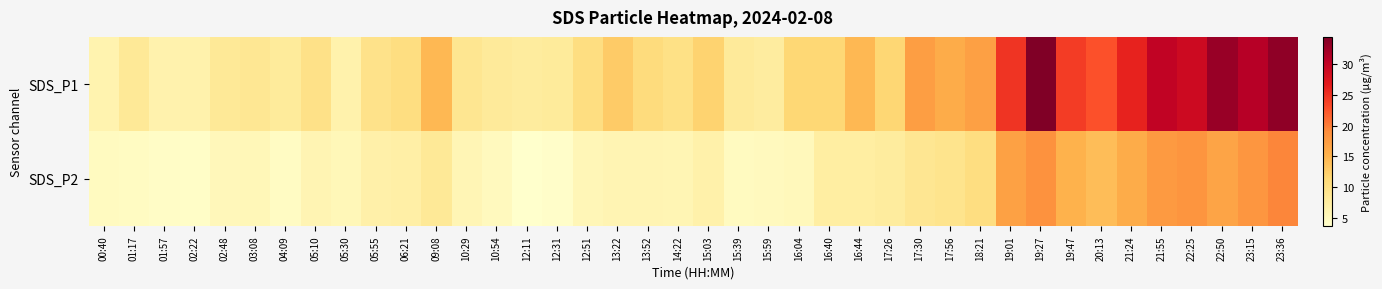

Reading left to right, list all the values displayed in this chart.

SDS_P1: 00:40=6.3	01:17=8.3	01:57=6.4	02:22=6.5	02:48=8.3	03:08=8.7	04:09=7.9	05:10=9.8	05:30=6.5	05:55=9.5	06:21=10.4	09:08=14.5	10:29=8.9	10:54=8.1	12:11=7.7	12:31=7.9	12:51=10.4	13:22=12.8	13:52=10.7	14:22=9.9	15:03=11.9	15:39=8.1	15:59=7.6	16:04=11.5	16:40=11.4	16:44=14.6	17:26=11.5	17:30=17.2	17:56=15.7	18:21=17.1	19:01=24.7	19:27=34.4	19:47=24.1	20:13=22.7	21:24=26.0	21:55=30.0	22:25=28.9	22:50=32.7	23:15=30.8	23:36=33.4
SDS_P2: 00:40=4.7	01:17=4.6	01:57=4.3	02:22=4.1	02:48=5.3	03:08=5.4	04:09=4.5	05:10=6.0	05:30=5.5	05:55=6.7	06:21=7.0	09:08=8.3	10:29=5.7	10:54=5.0	12:11=3.7	12:31=4.0	12:51=5.6	13:22=5.9	13:52=6.0	14:22=5.8	15:03=6.6	15:39=4.7	15:59=5.0	16:04=5.2	16:40=7.4	16:44=7.4	17:26=7.7	17:30=8.8	17:56=9.3	18:21=10.3	19:01=17.0	19:27=18.5	19:47=15.2	20:13=14.1	21:24=15.8	21:55=17.6	22:25=18.2	22:50=16.6	23:15=18.0	23:36=19.5